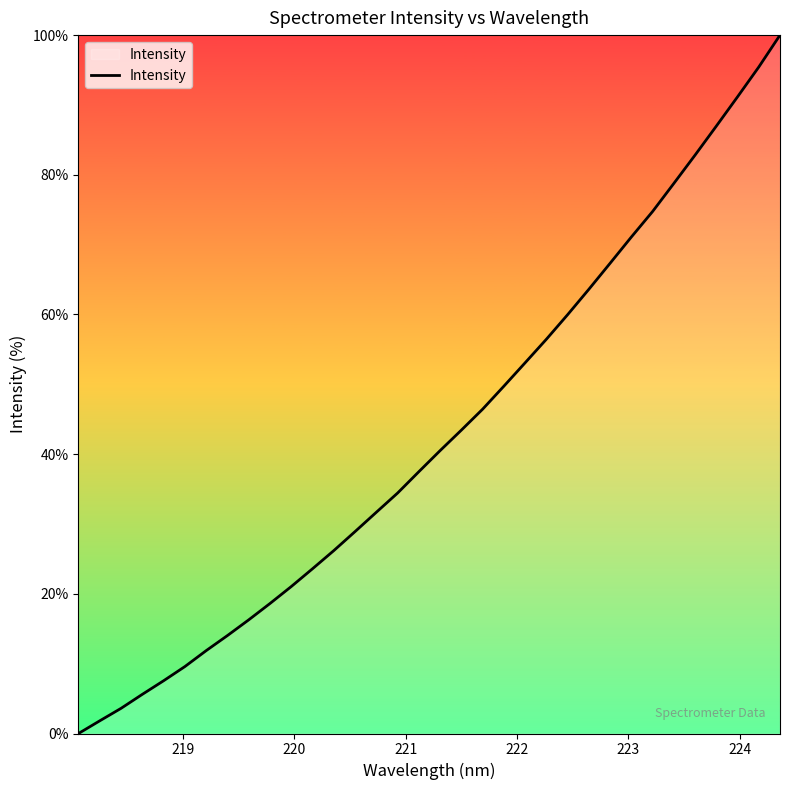

What is the maximum value shown in the chart?

100.0